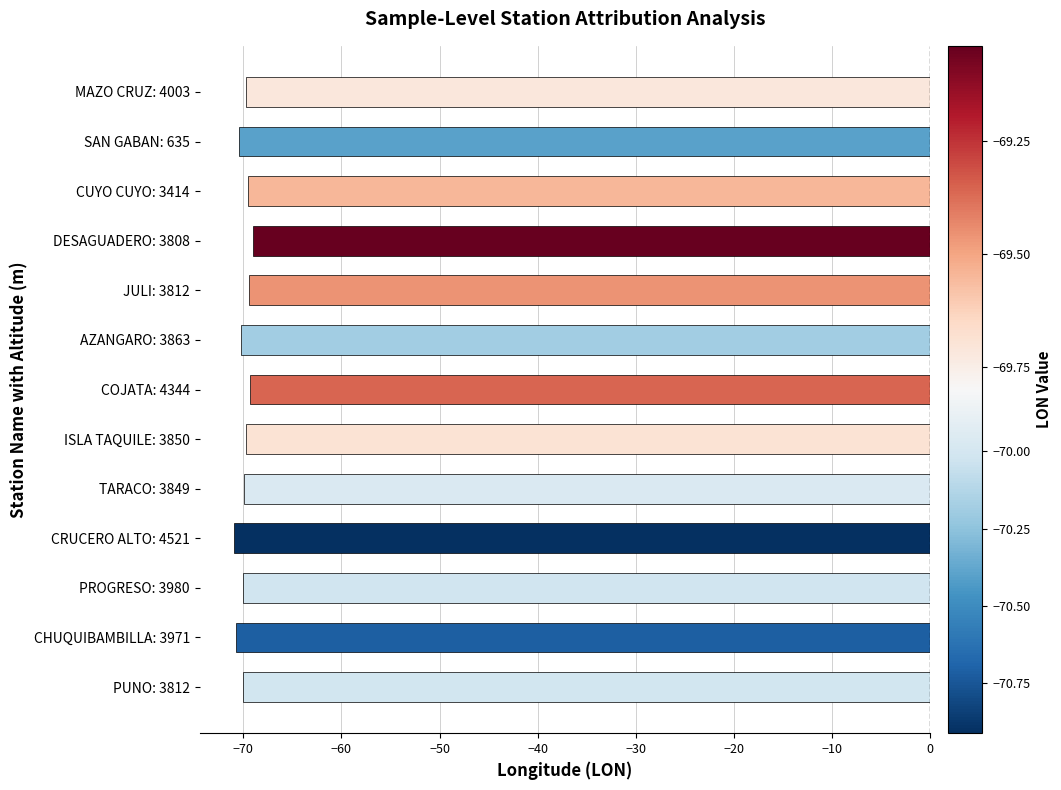

What is the smallest value displayed?

-70.9